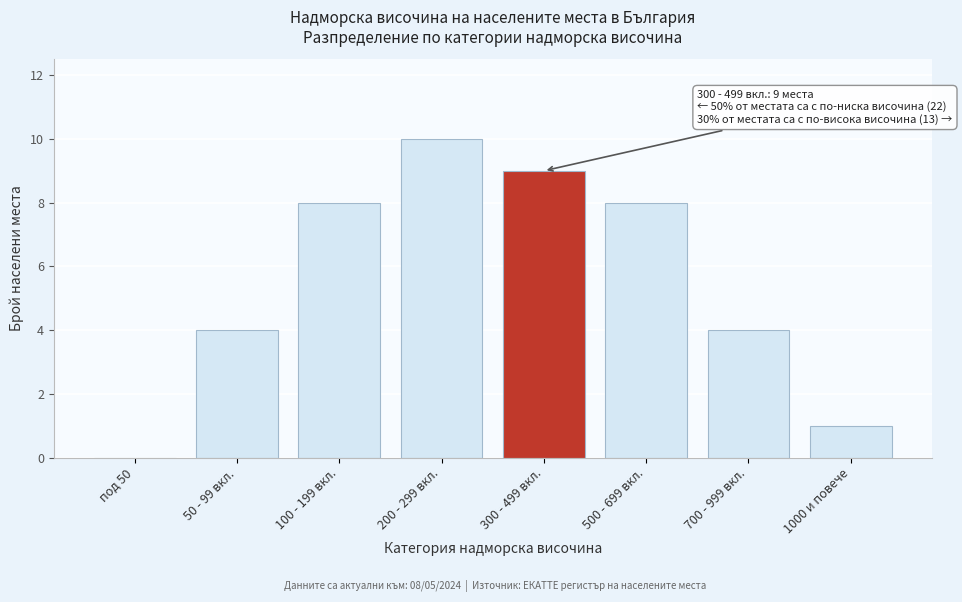

Reading left to right, what are all the values shown in this chart?

под 50=0	50 - 99 вкл.=4	100 - 199 вкл.=8	200 - 299 вкл.=10	300 - 499 вкл.=9	500 - 699 вкл.=8	700 - 999 вкл.=4	1000 и повече=1